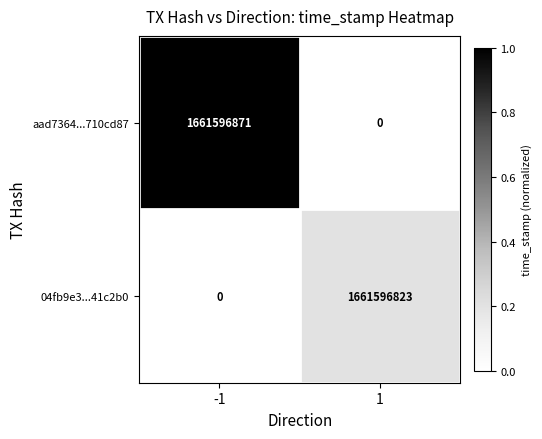

Between -1 and 1, which series saw the biggest shift?

aad7364...710cd87